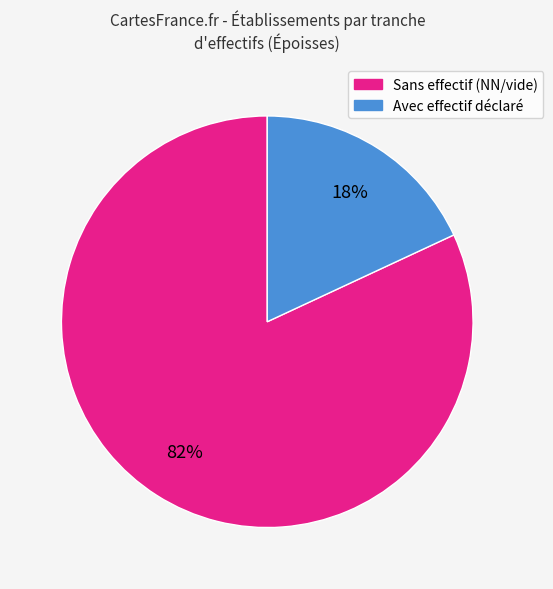

Is there a majority slice in this chart?

Yes